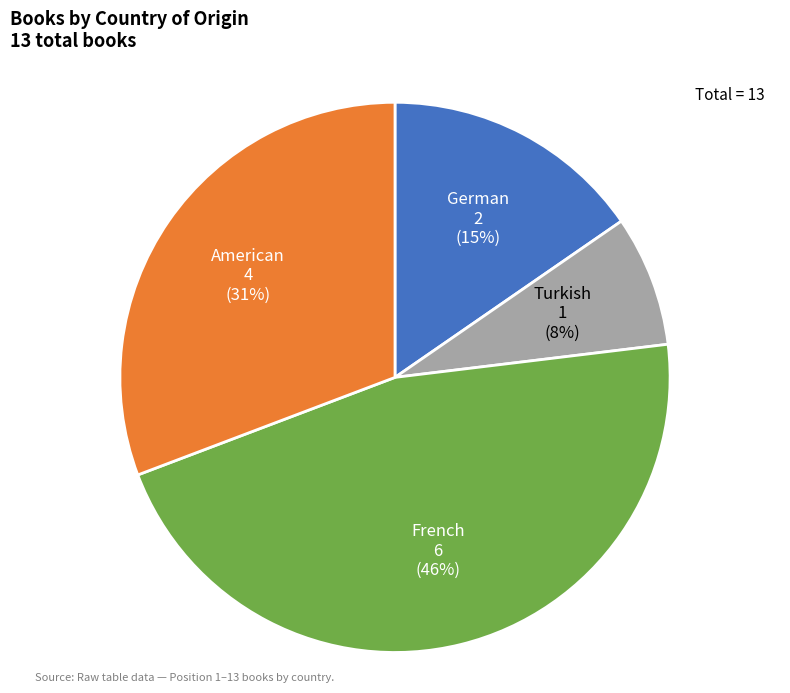

How many segments does this pie chart have?

4